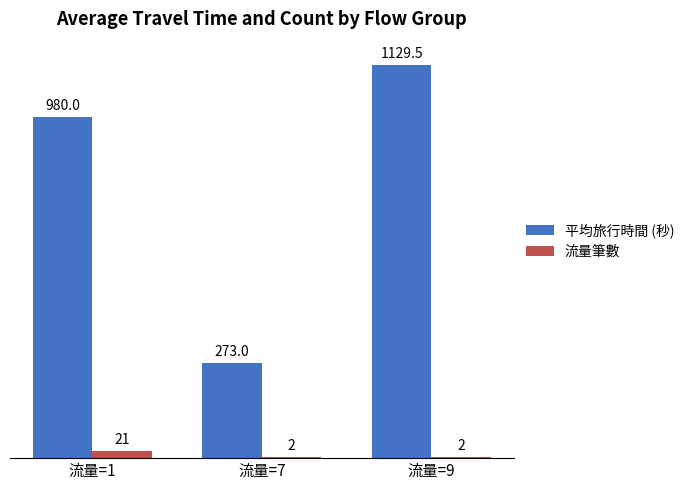

Is the value of 平均旅行時間 (秒) at 流量=9 greater than the value of 流量筆數 at 流量=9?

Yes